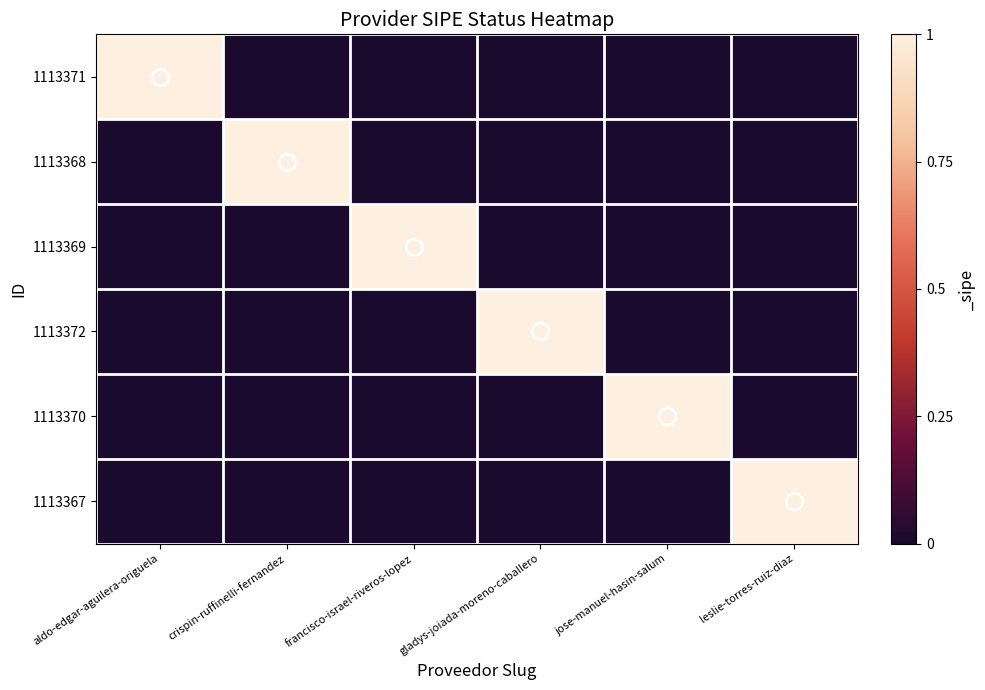

Reading left to right, list all the values displayed in this chart.

1113371: aldo-edgar-aguilera-origuela=1	crispin-ruffinelli-fernandez=0	francisco-israel-riveros-lopez=0	gladys-joiada-moreno-caballero=0	jose-manuel-hasin-salum=0	leslie-torres-ruiz-diaz=0
1113368: aldo-edgar-aguilera-origuela=0	crispin-ruffinelli-fernandez=1	francisco-israel-riveros-lopez=0	gladys-joiada-moreno-caballero=0	jose-manuel-hasin-salum=0	leslie-torres-ruiz-diaz=0
1113369: aldo-edgar-aguilera-origuela=0	crispin-ruffinelli-fernandez=0	francisco-israel-riveros-lopez=1	gladys-joiada-moreno-caballero=0	jose-manuel-hasin-salum=0	leslie-torres-ruiz-diaz=0
1113372: aldo-edgar-aguilera-origuela=0	crispin-ruffinelli-fernandez=0	francisco-israel-riveros-lopez=0	gladys-joiada-moreno-caballero=1	jose-manuel-hasin-salum=0	leslie-torres-ruiz-diaz=0
1113370: aldo-edgar-aguilera-origuela=0	crispin-ruffinelli-fernandez=0	francisco-israel-riveros-lopez=0	gladys-joiada-moreno-caballero=0	jose-manuel-hasin-salum=1	leslie-torres-ruiz-diaz=0
1113367: aldo-edgar-aguilera-origuela=0	crispin-ruffinelli-fernandez=0	francisco-israel-riveros-lopez=0	gladys-joiada-moreno-caballero=0	jose-manuel-hasin-salum=0	leslie-torres-ruiz-diaz=1